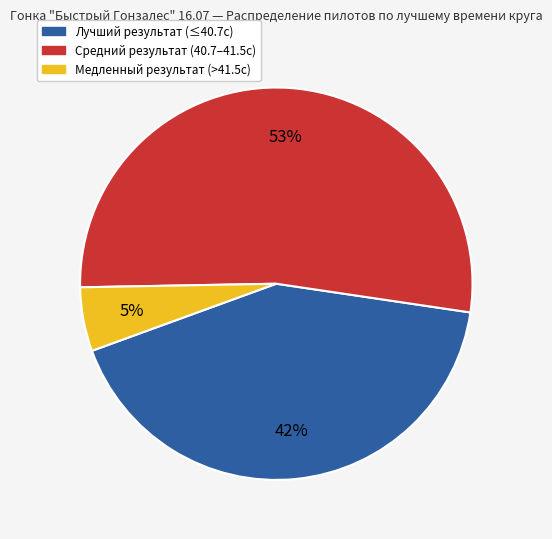

Is there any slice that represents more than half of the pie?

Yes